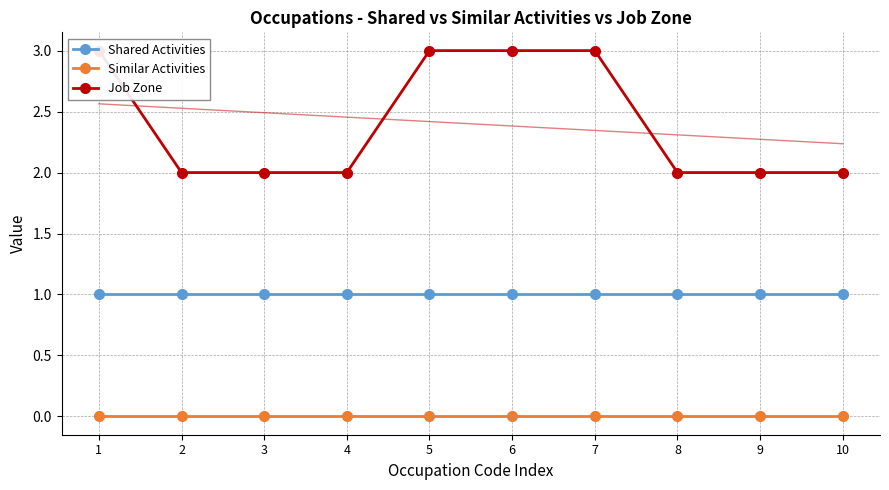

Is the value of Similar Activities at 6 greater than the value of Shared Activities at 1?

No